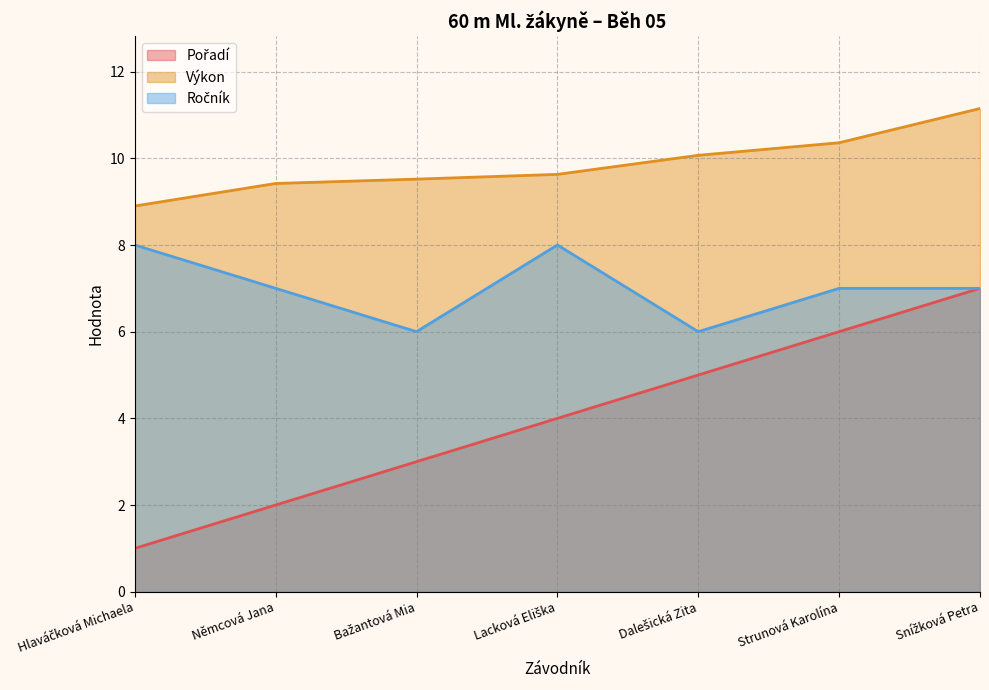

Which category has the lowest value across all series?

Hlaváčková Michaela